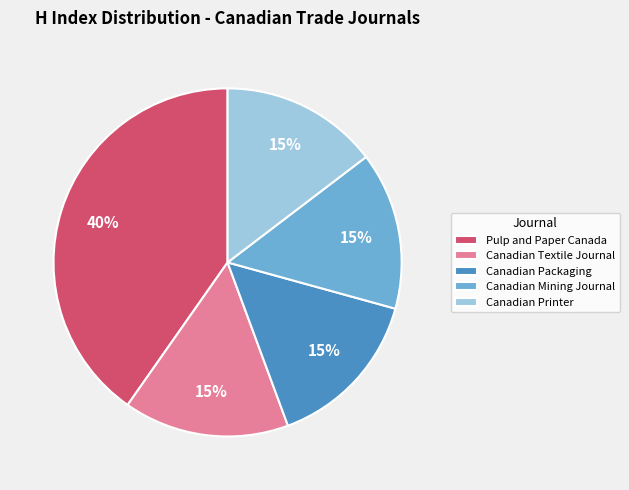

How many slices are in this pie chart?

5